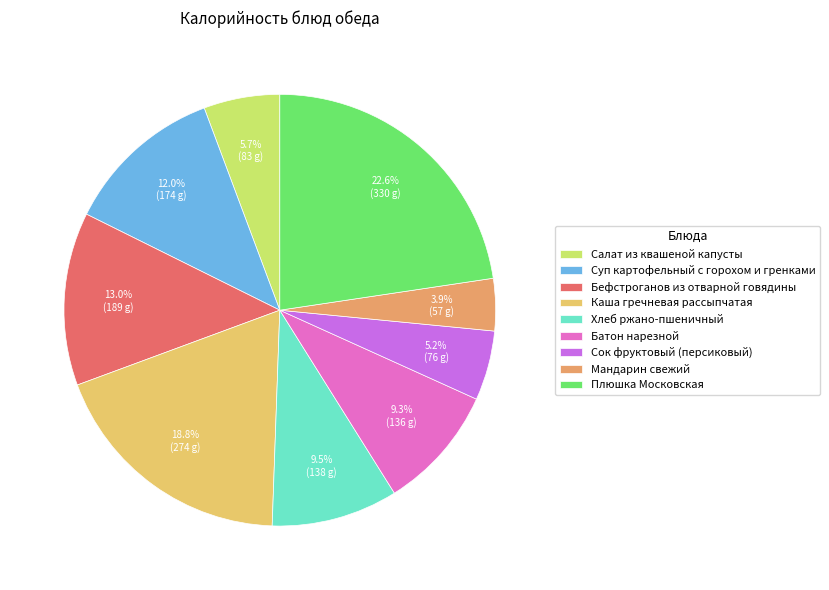

What is the change in value from Бефстроганов из отварной говядины to Плюшка Московская?

+140.8